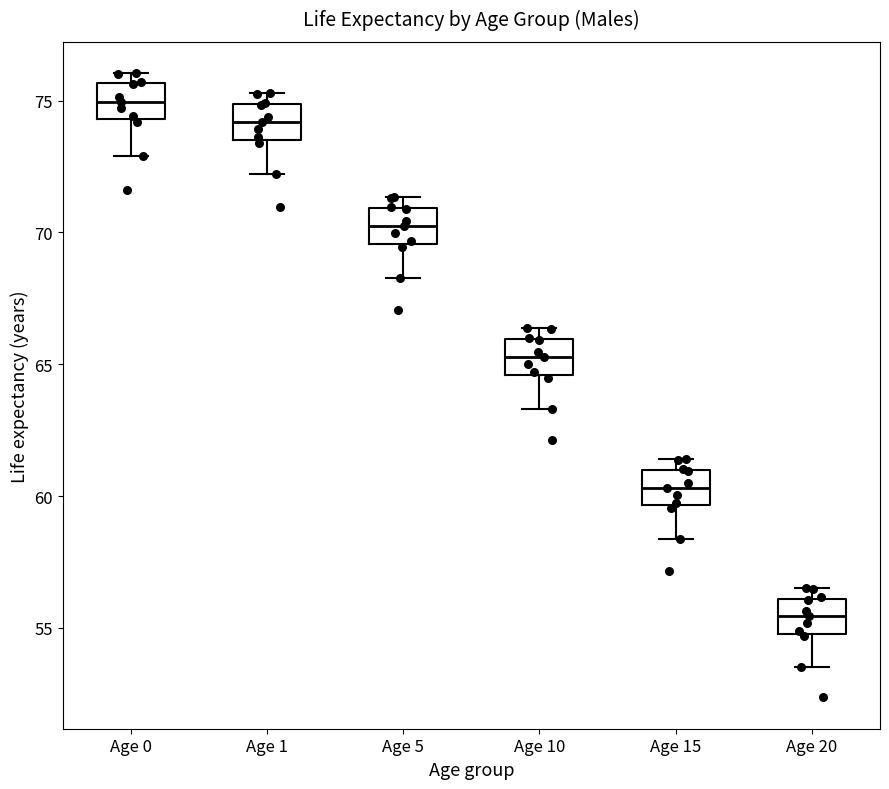

Reading left to right, transcribe this box plot: for each box, give where its median line is, the range the box spans, and where its two whiskers end, as read against the y-axis. The values are not printed on the chart, so give them approximately, as read against the axis.

Age 0: median 75.0, box 74.5 to 75.5, whiskers 73.0 to 76.0
Age 1: median 74.0, box 73.5 to 75.0, whiskers 72.0 to 75.5
Age 5: median 70.0, box 69.5 to 71.0, whiskers 68.5 to 71.5
Age 10: median 65.5, box 64.5 to 66.0, whiskers 63.5 to 66.5
Age 15: median 60.5, box 59.5 to 61.0, whiskers 58.5 to 61.5
Age 20: median 55.5, box 55.0 to 56.0, whiskers 53.5 to 56.5